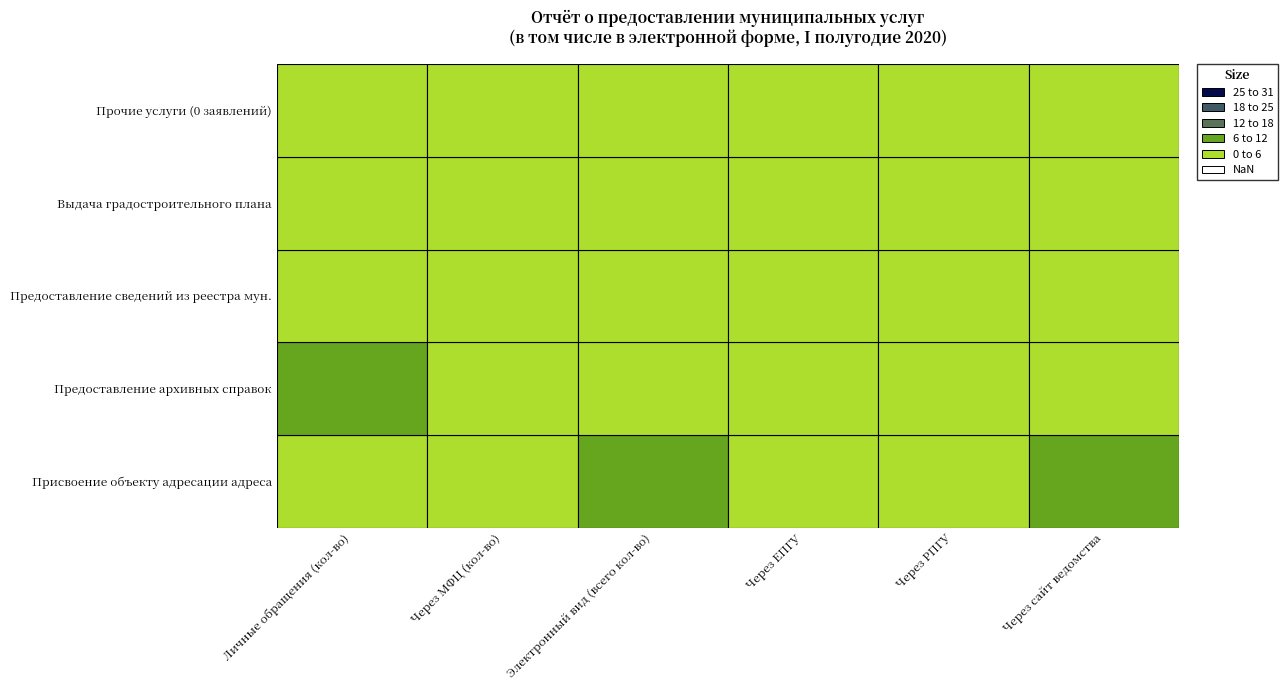

List the series in order of their peak value, highest first.

Присвоение объекту адресации адреса, Предоставление архивных справок, Выдача градостроительного плана, Предоставление сведений из реестра мун., Прочие услуги (0 заявлений)